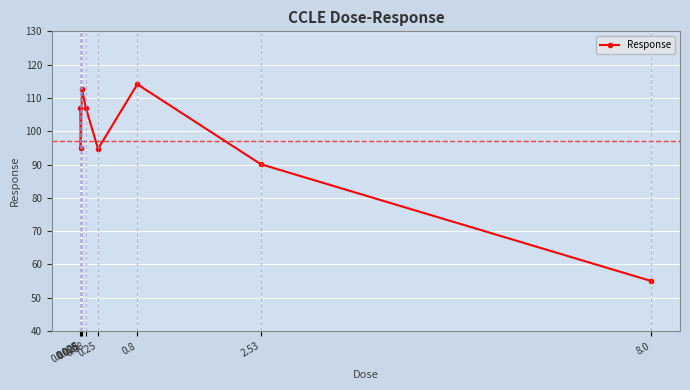

What is the sum of all values?

775.4